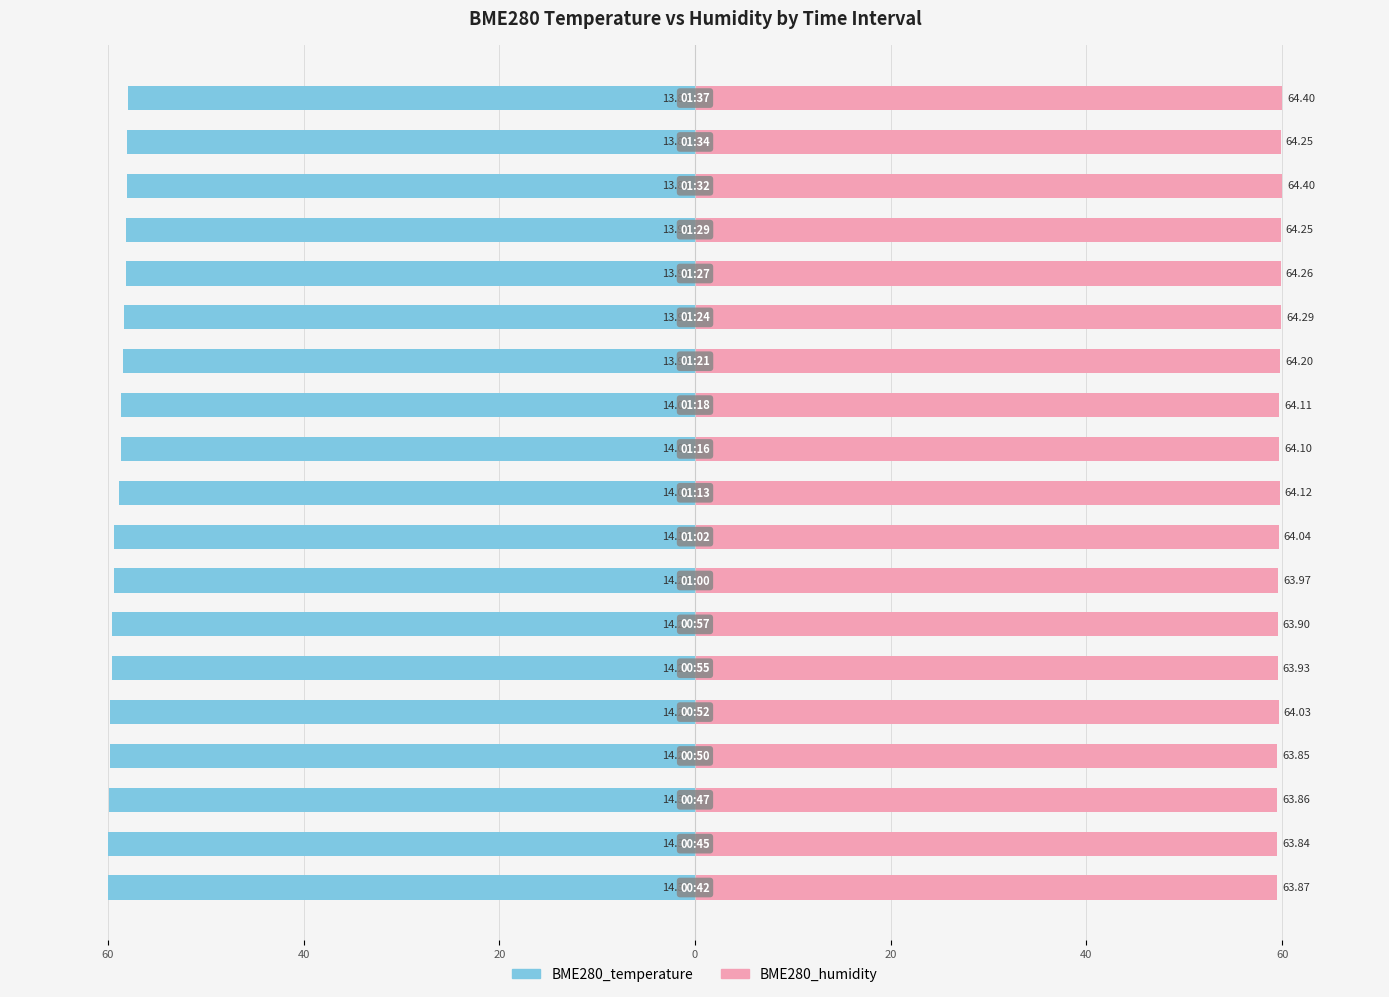

What is the smallest value displayed?

-60.0